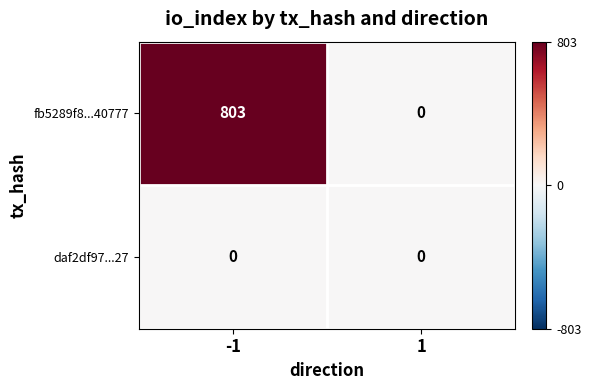

What is the difference between the fb5289f8...40777 values at -1 and 1?

803